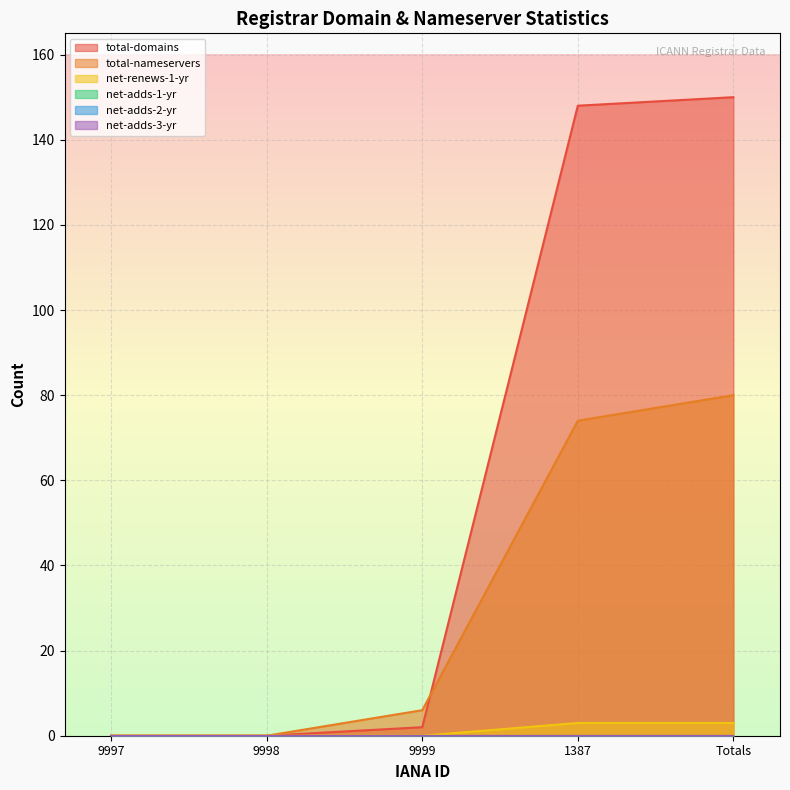

What is the sum of the total-domains values at Totals and 9998?

150